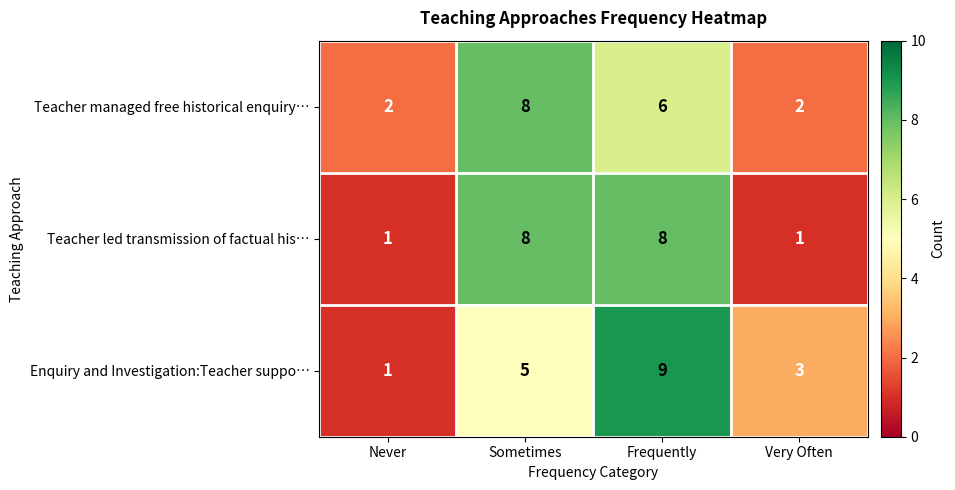

Reading left to right, transcribe all the data shown in this chart.

Teacher managed free historical enquiry…: 2	8	6	2
Teacher led transmission of factual his…: 1	8	8	1
Enquiry and Investigation:Teacher suppo…: 1	5	9	3